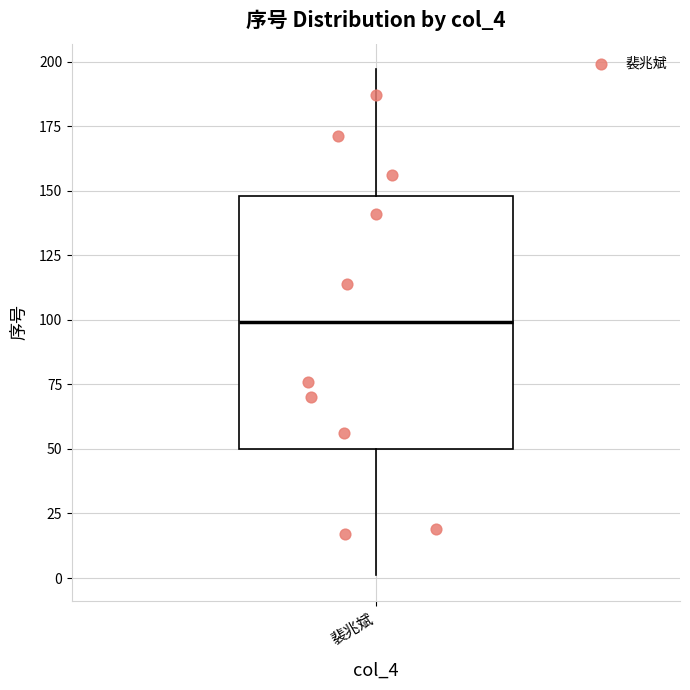

Where does the upper whisker of the box for 裴兆斌 end on the y-axis? The values are not printed on the chart, so give them approximately, as read against the axis.

195